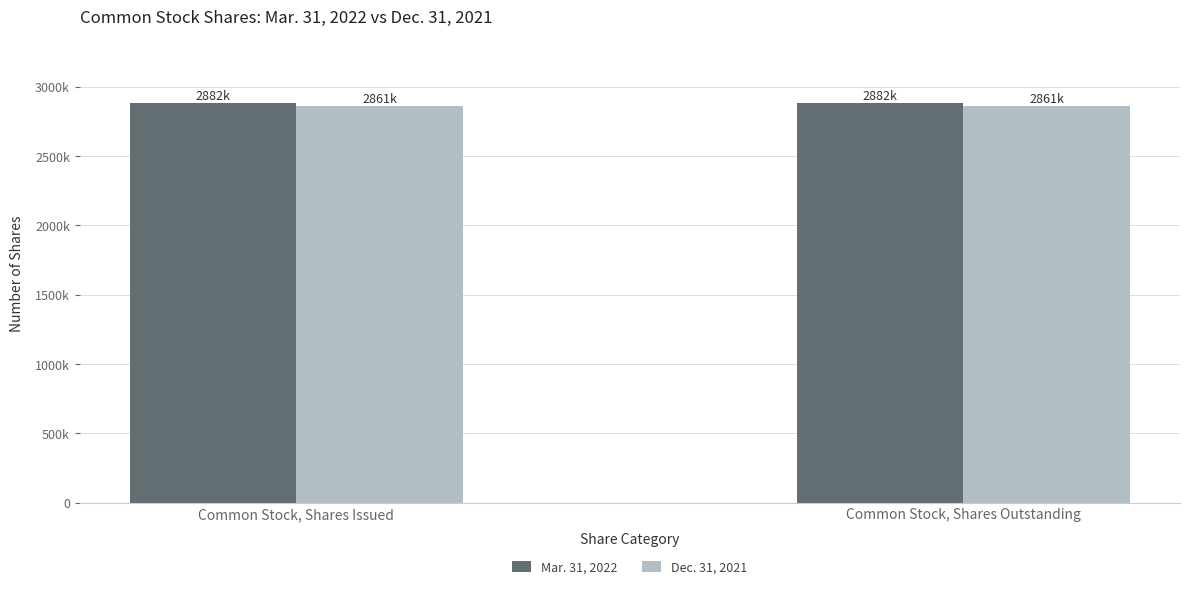

Does the chart contain any negative values?

No